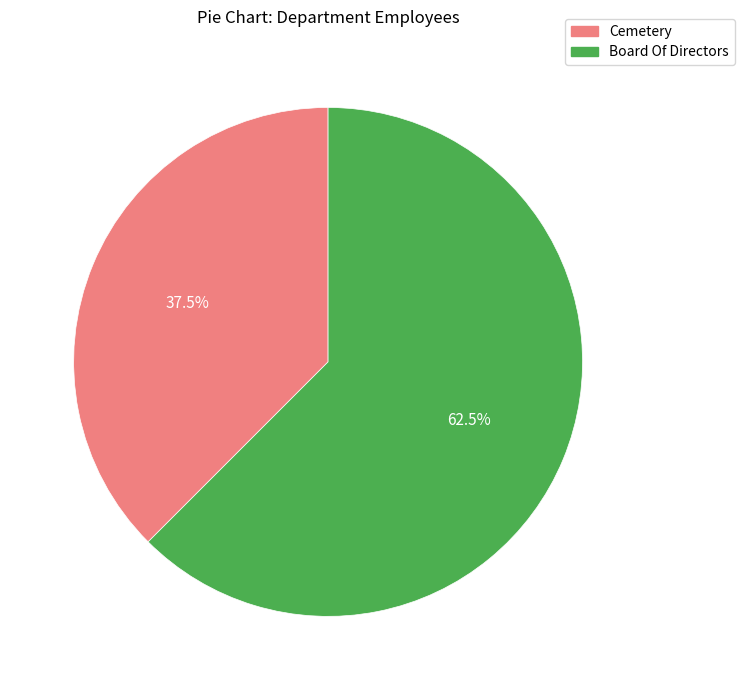

How much of the chart is everything except Cemetery?

62.5%